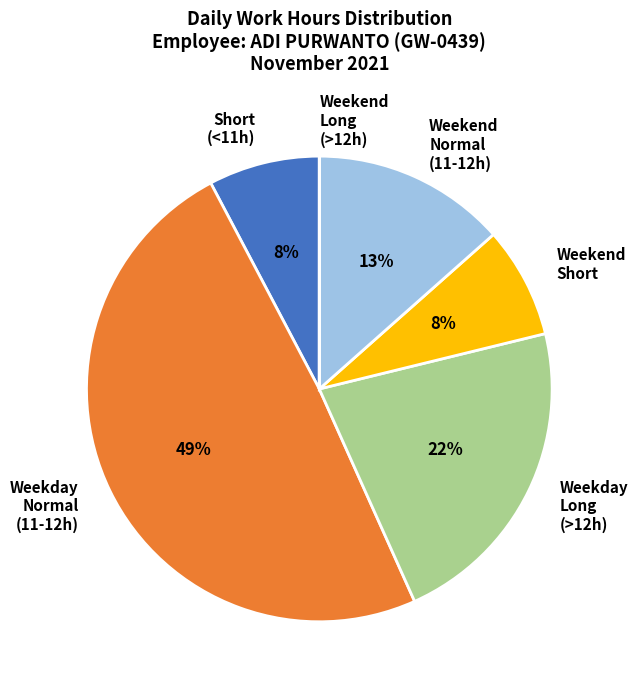

Which category has the biggest portion of the pie?

Weekday Normal (11-12h)